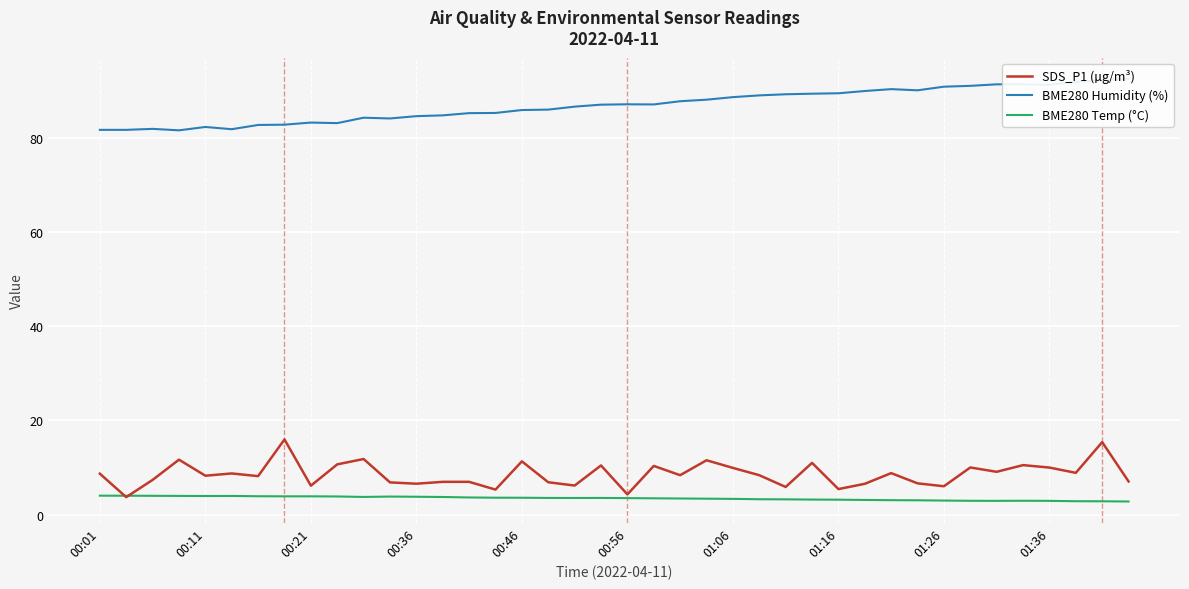

Is it true that SDS_P1 (µg/m³) equals 11.3 at 00:46?

True